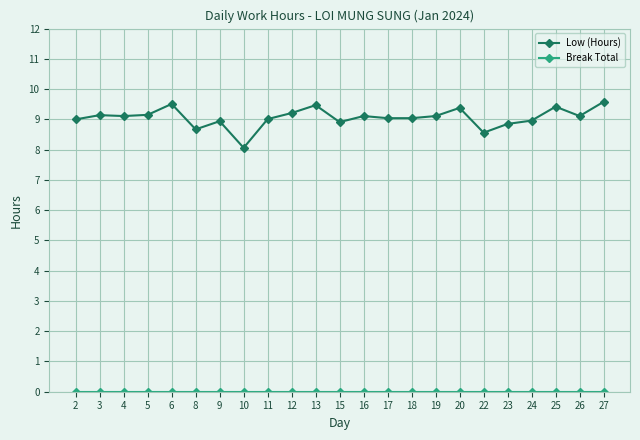

Which series has the widest spread of values?

Low (Hours)